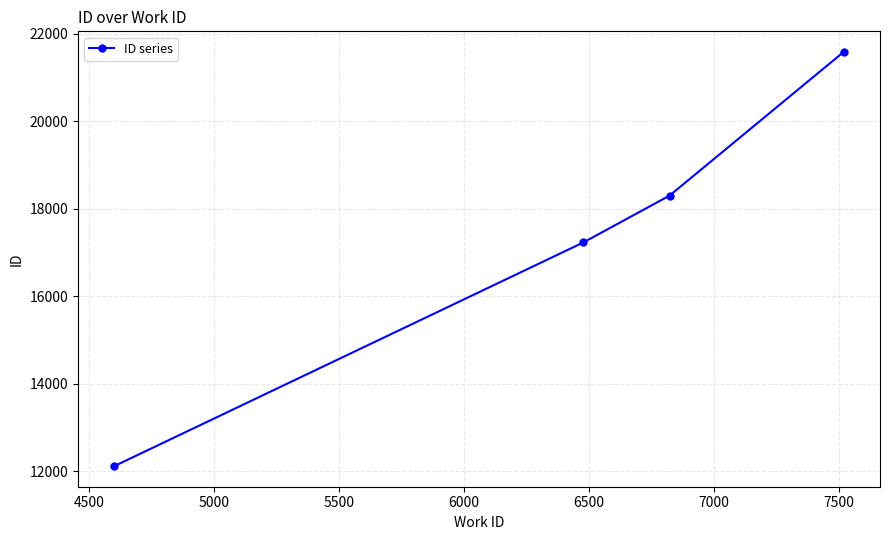

True or false: there are more than 0 points higher than both neighbors.

False